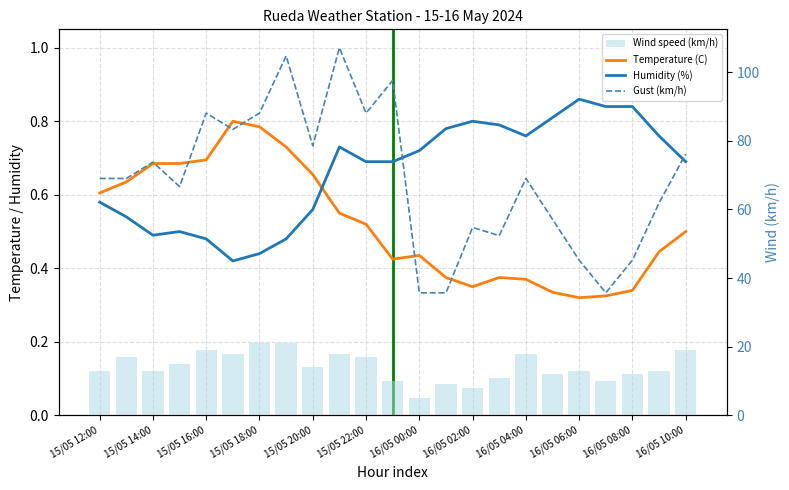

How many data points does each series have?

23